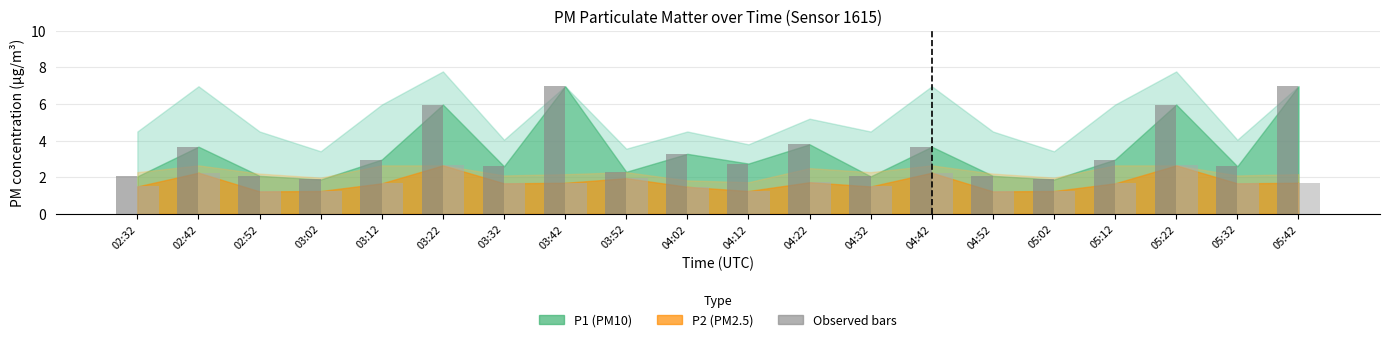

What is the total value across all series at 04:02?

4.8